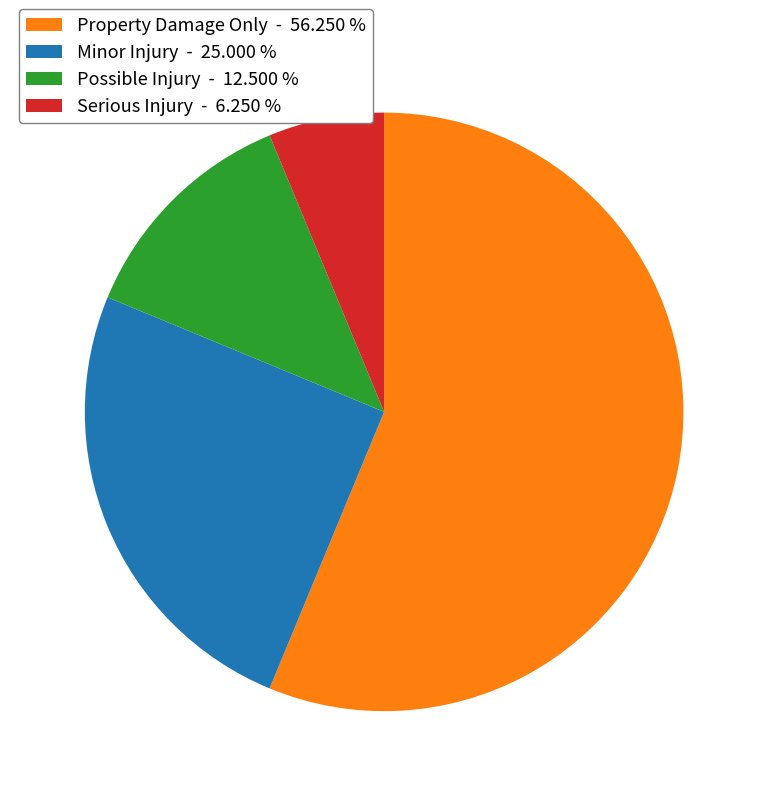

Do Serious Injury - 6.250 % and Possible Injury - 12.500 % together represent more than half of the pie?

No